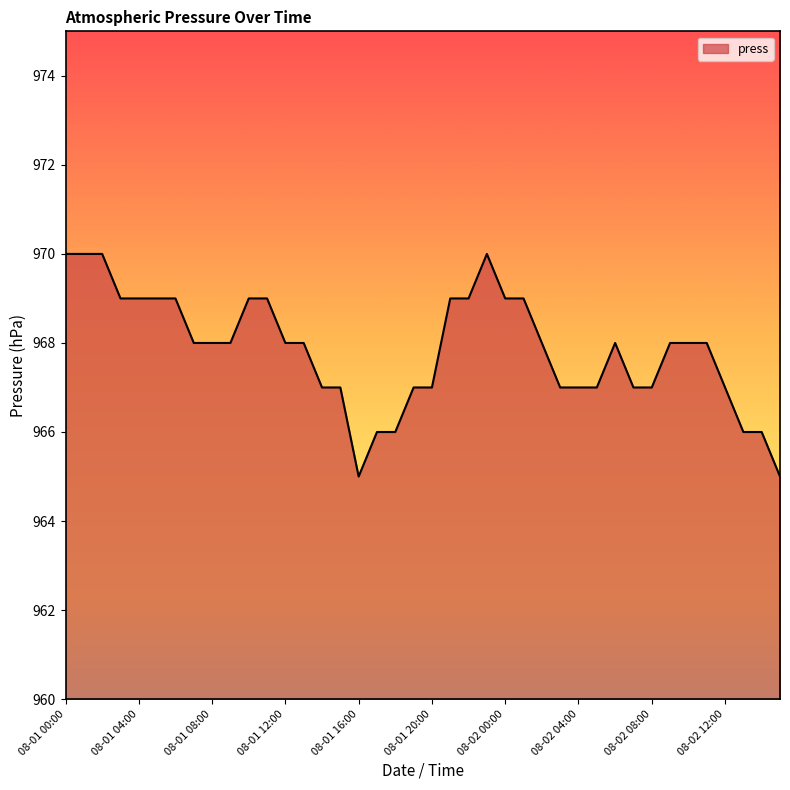

What is the difference between the maximum and minimum values?

5